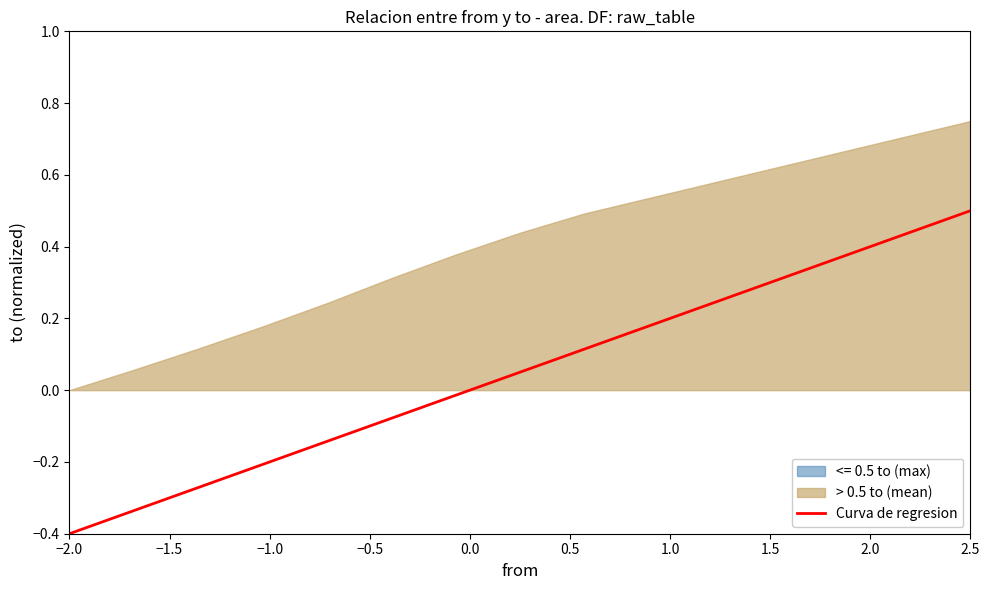

At which label does Curva de regresion reach its peak?

2.5